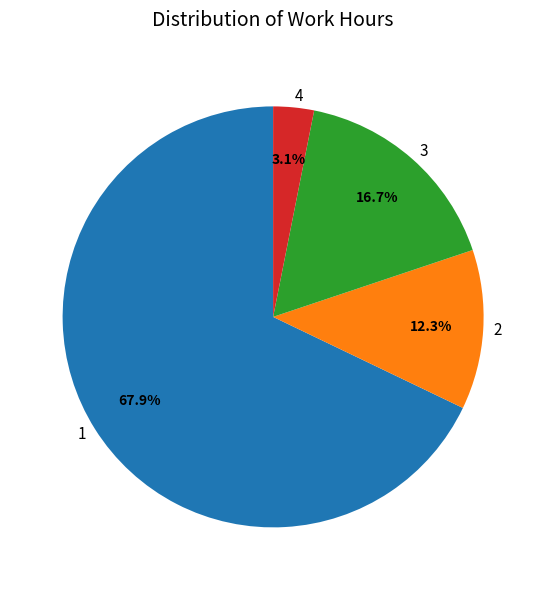

Approximately how many times larger is the value at 3 compared to 2?

1.4